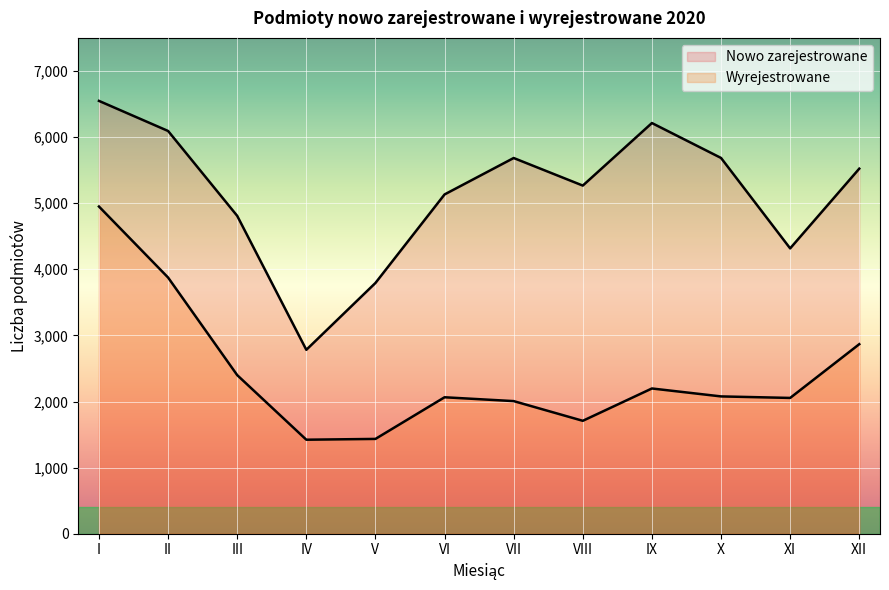

Which series has the largest total across all categories?

Nowo zarejestrowane